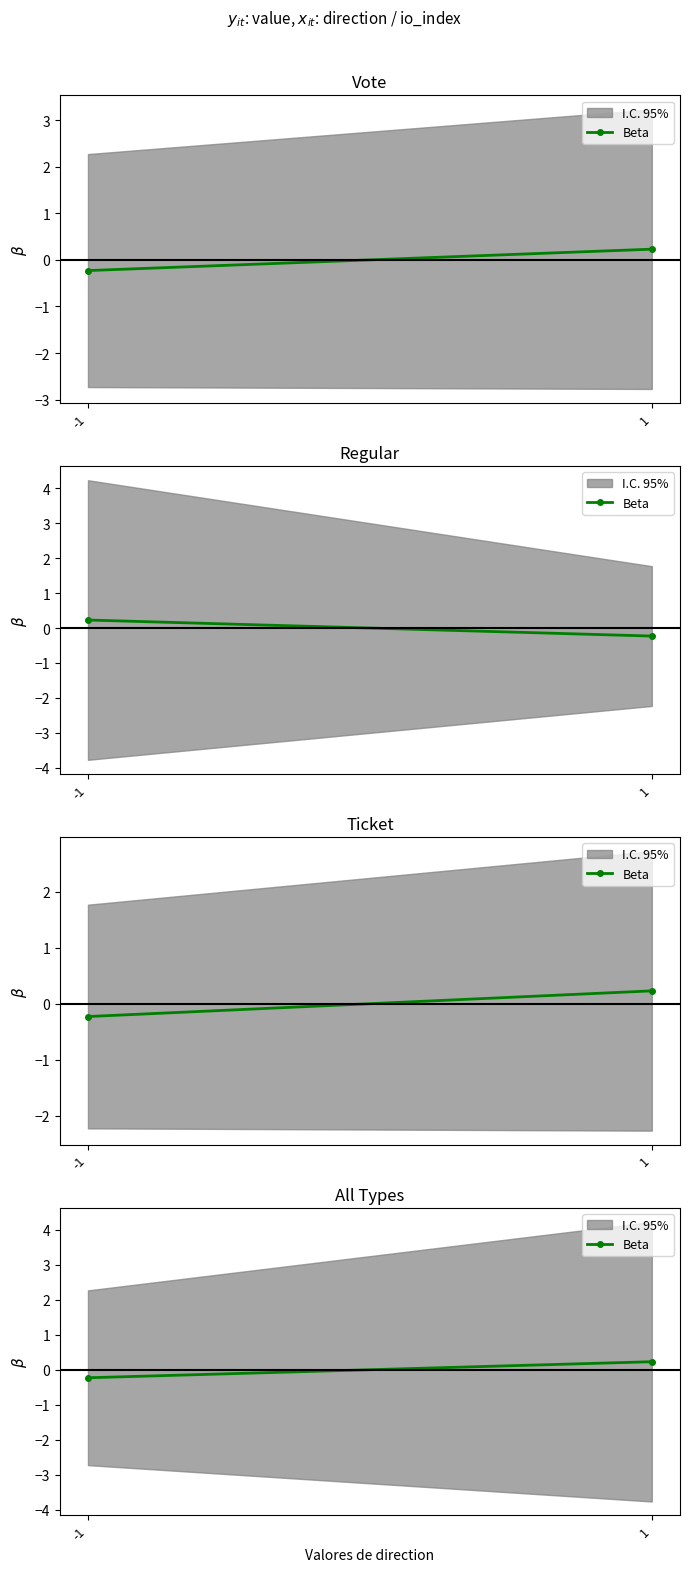

The chart shows a value of -0.2 at -1. True or false?

True